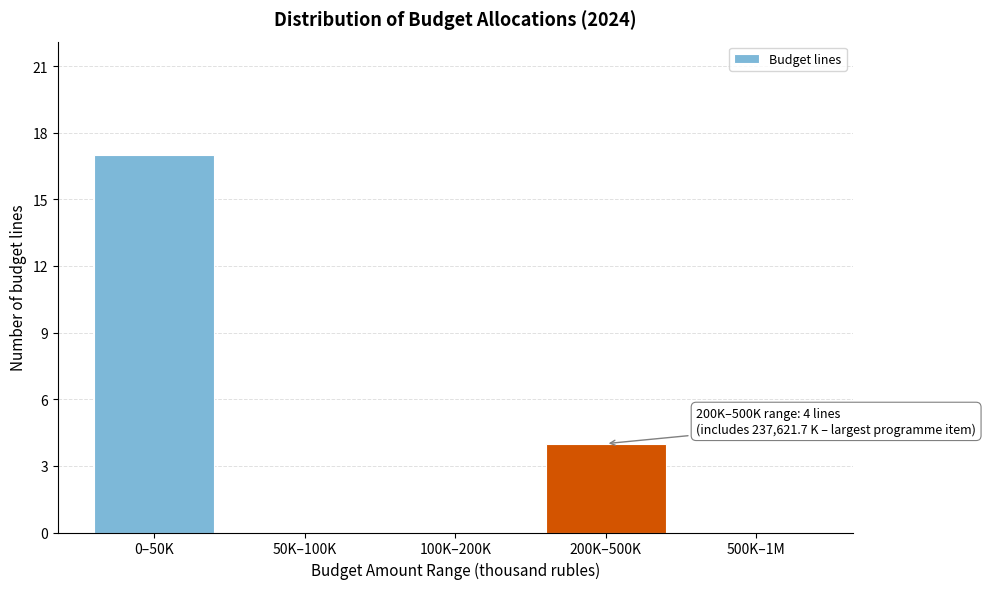

Reading right to left, list all the values displayed in this chart.

500K–1M=0	200K–500K=4	100K–200K=0	50K–100K=0	0–50K=17